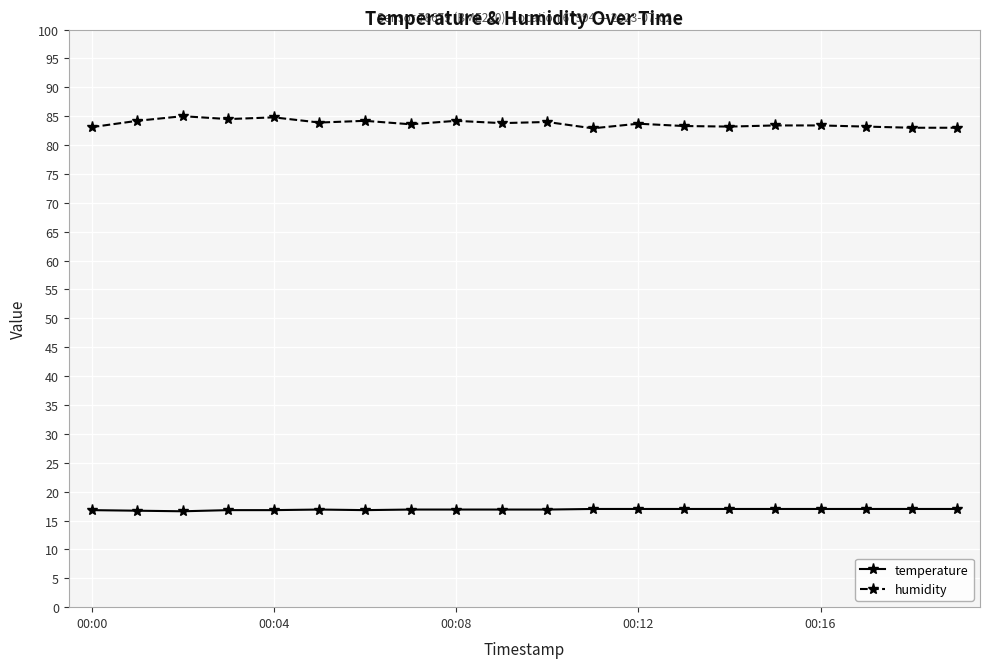

Which series has the largest total across all categories?

humidity